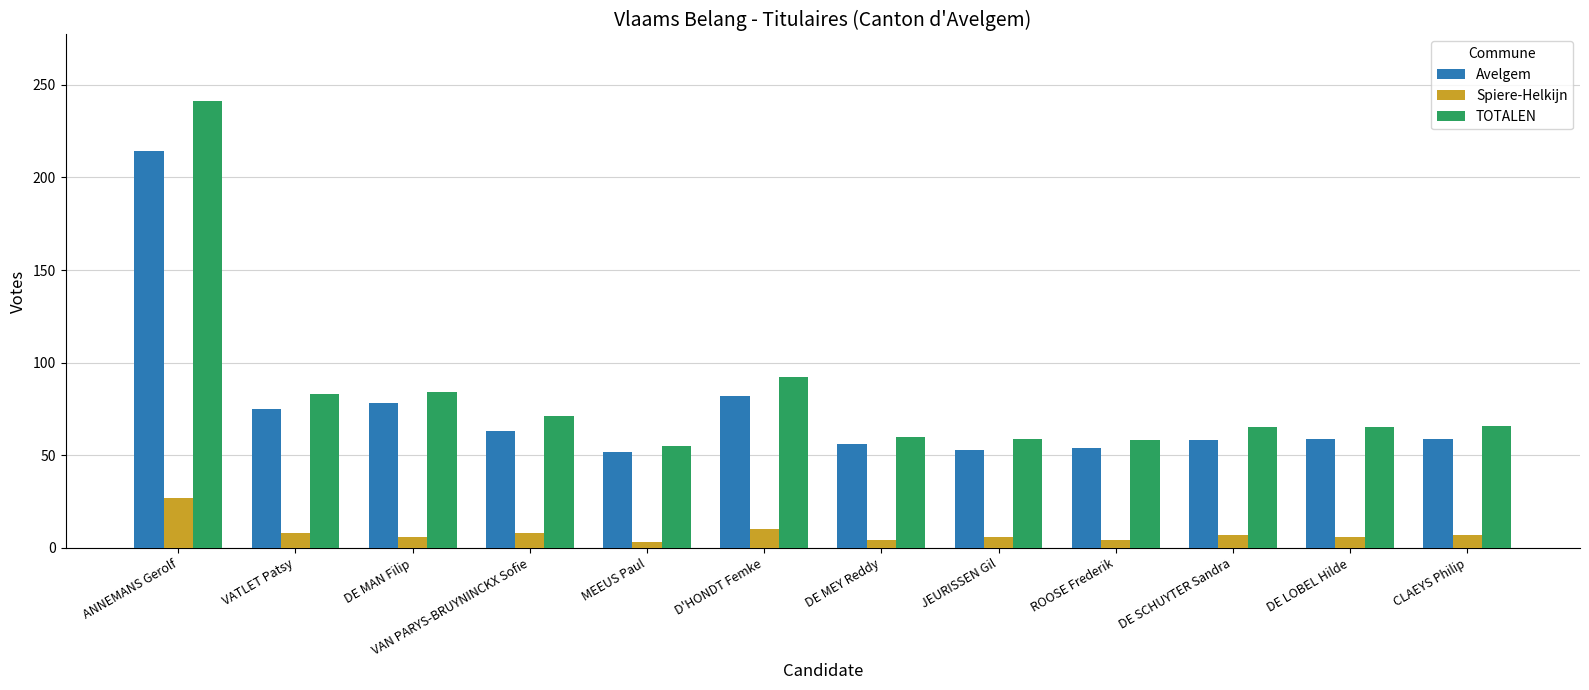

Which series changed the most between MEEUS Paul and JEURISSEN Gil?

TOTALEN